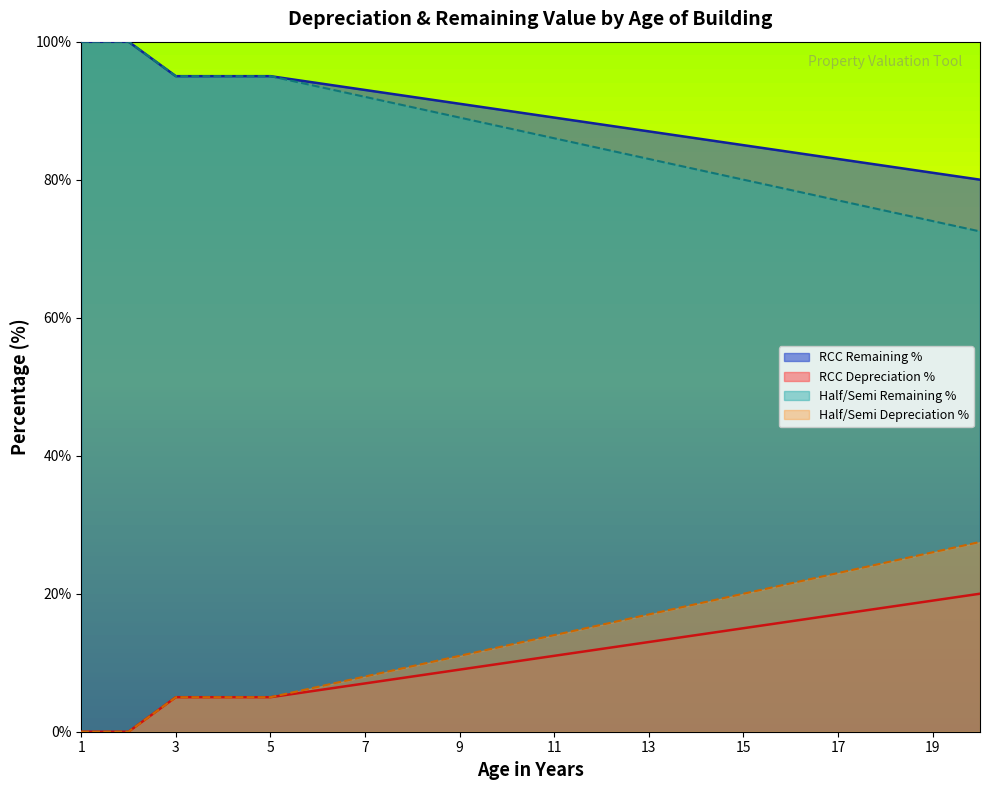

What is the difference between the RCC Depreciation % values at 14 and 5?

9.0